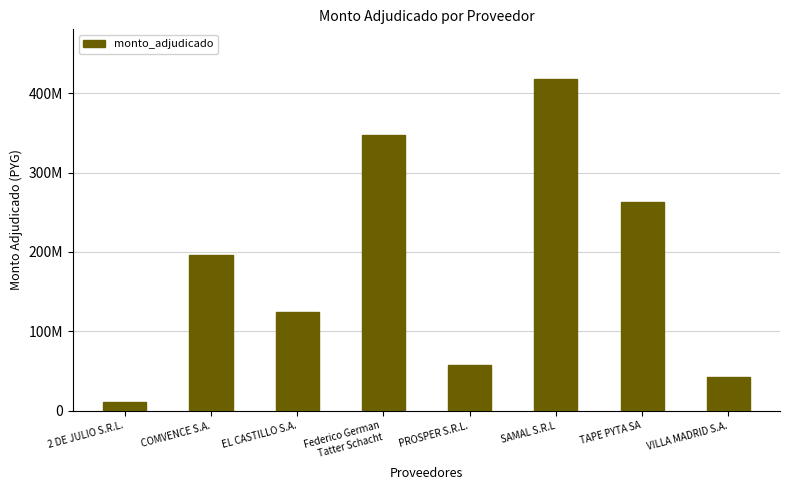

Does the chart contain any negative values?

No